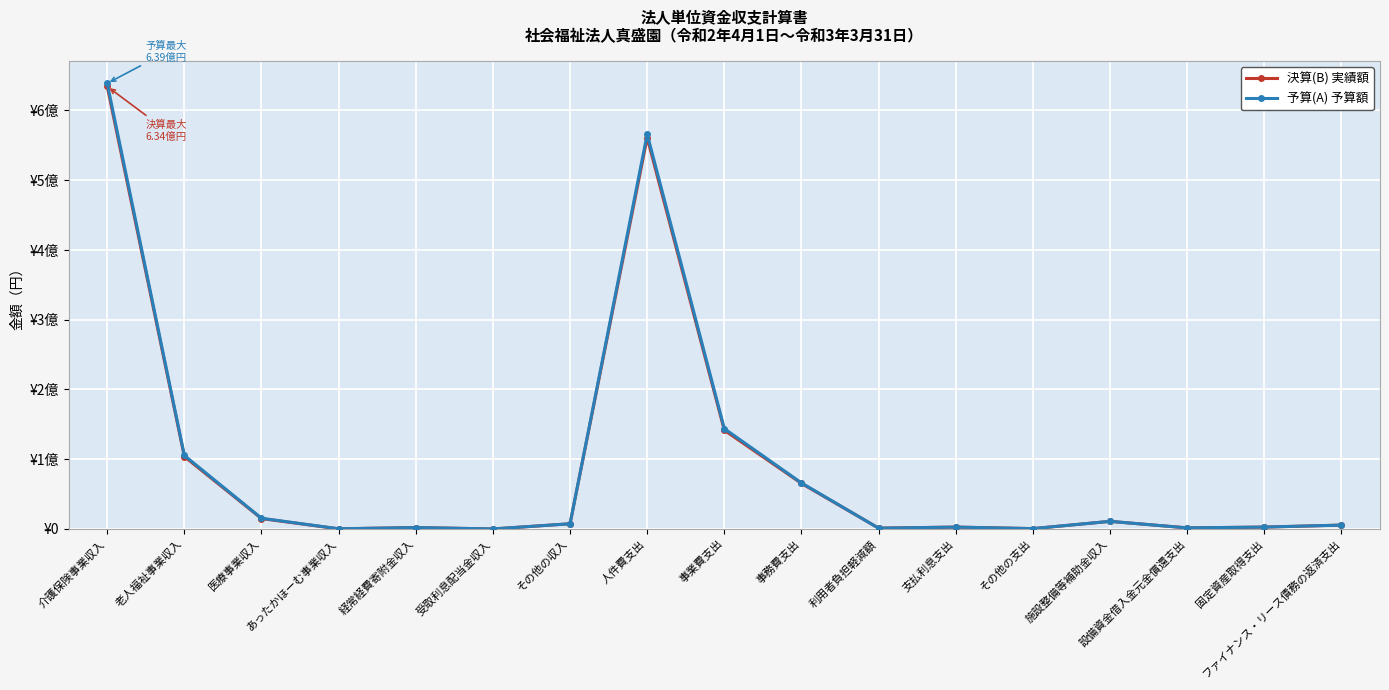

Is this an area chart (filled region under the line)?

No